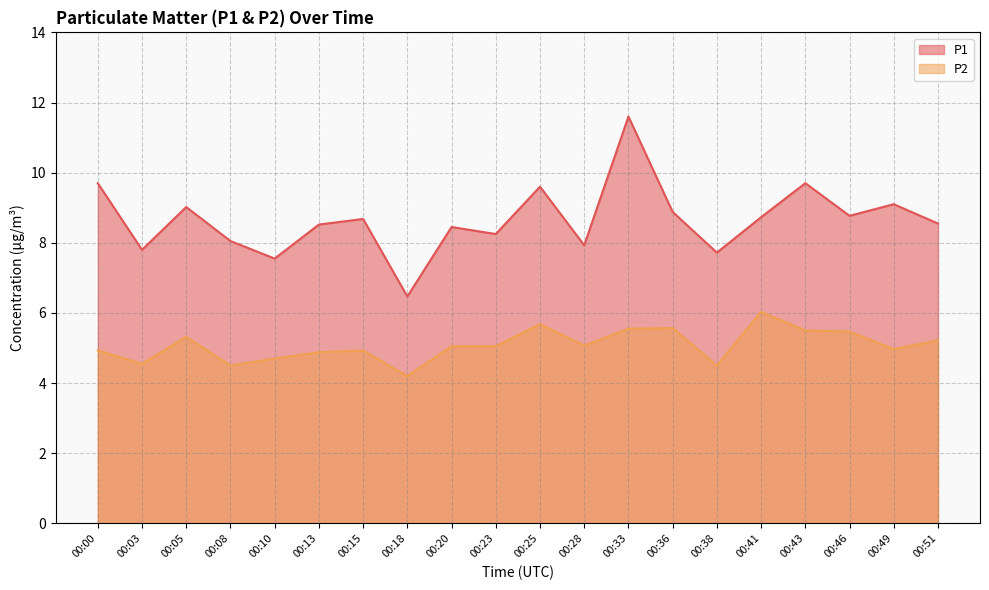

Between 00:08 and 00:36, which series saw the biggest shift?

P2